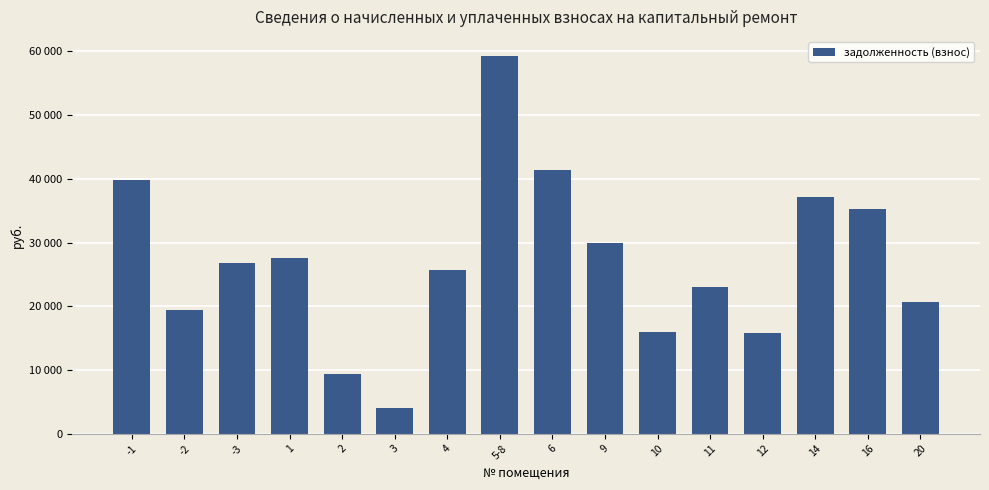

At which label is the value closest to 31720?

9